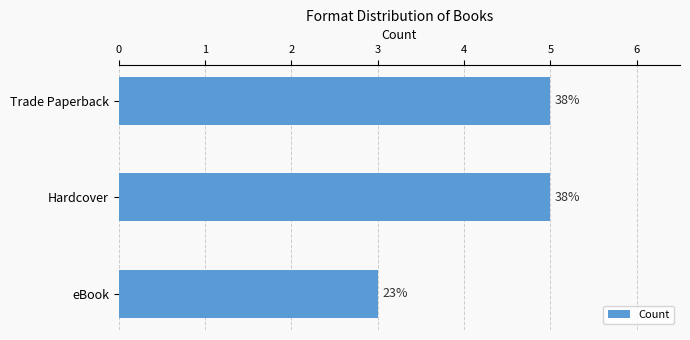

Rank the categories by value from highest to lowest.

Trade Paperback, Hardcover, eBook